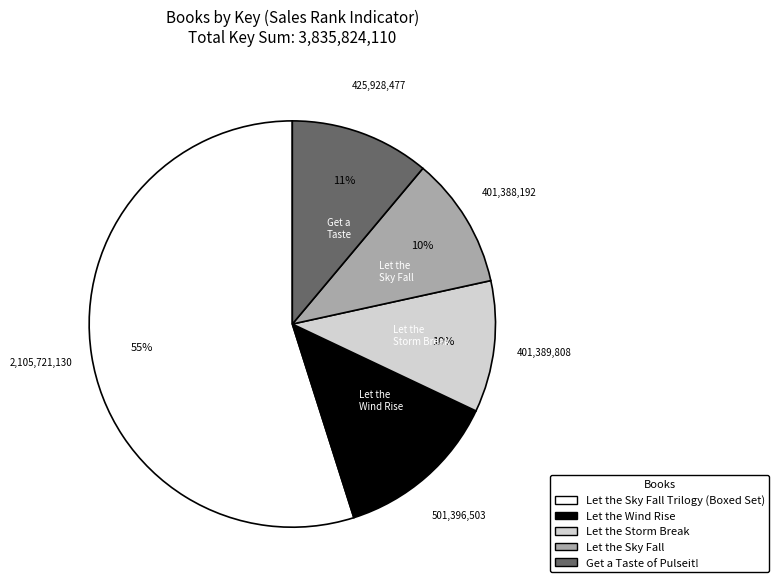

To the nearest percent, what percentage of the pie is Get a Taste of Pulseit!?

11%